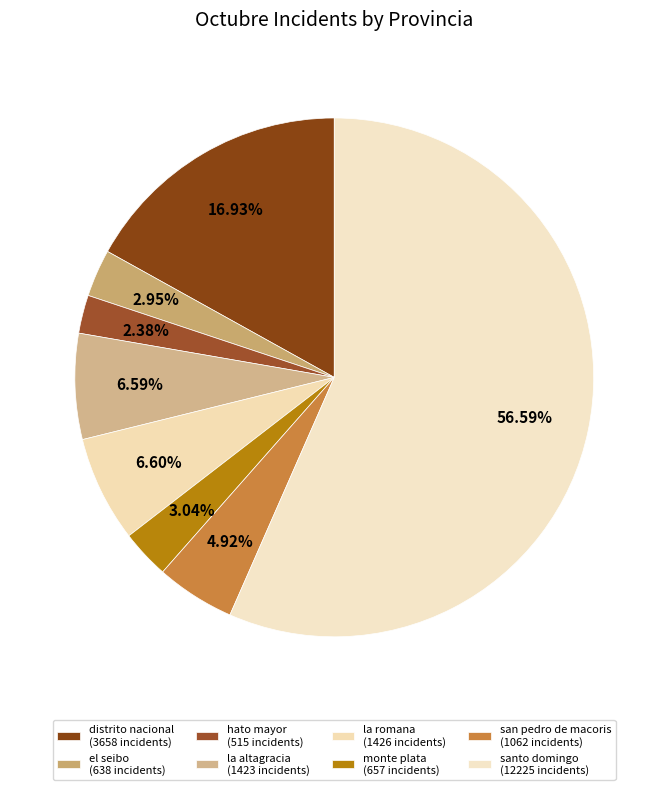

Count the number of slices in the pie.

8